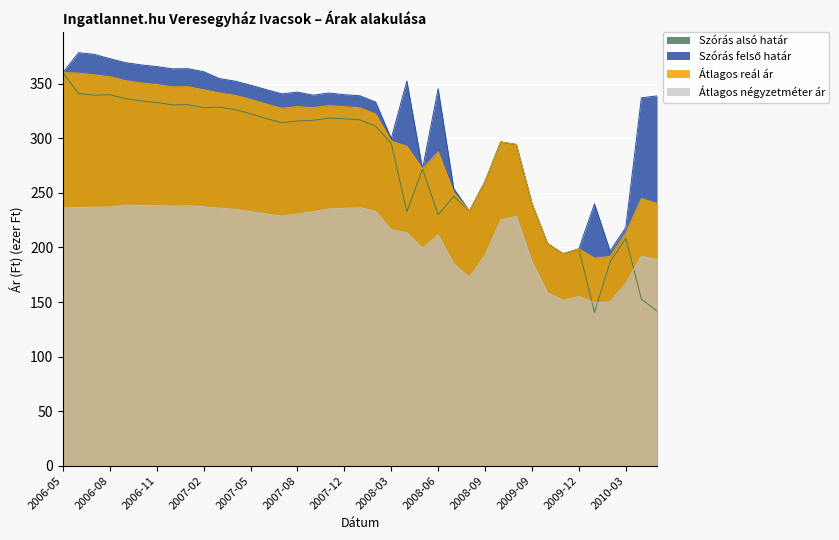

Which series changed the most between 2006-10 and 2007-11?

Szórás felső határ